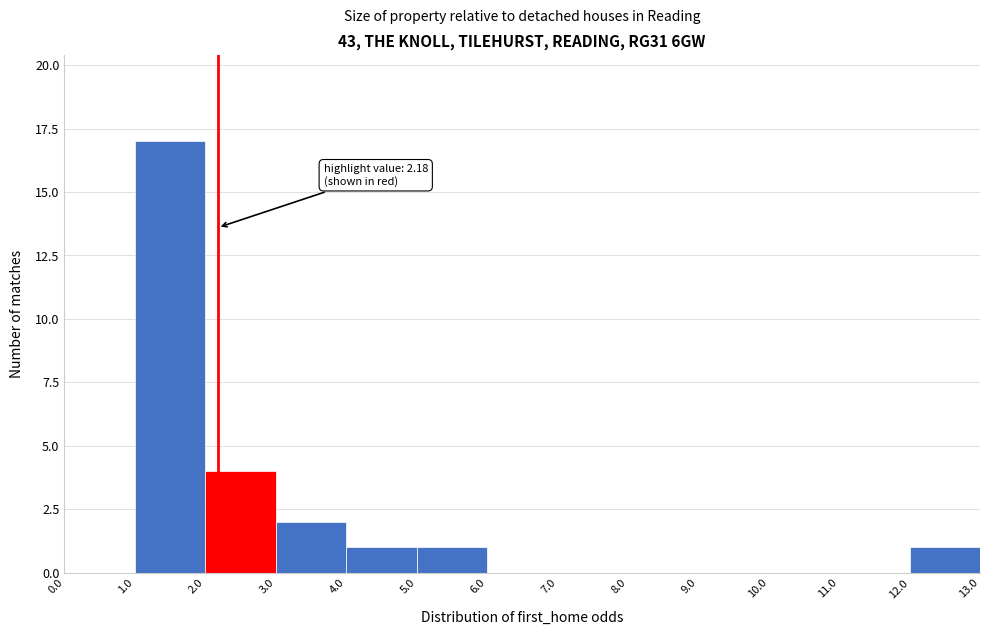

Which range on the x-axis has the tallest bar?

1.0 to 2.0